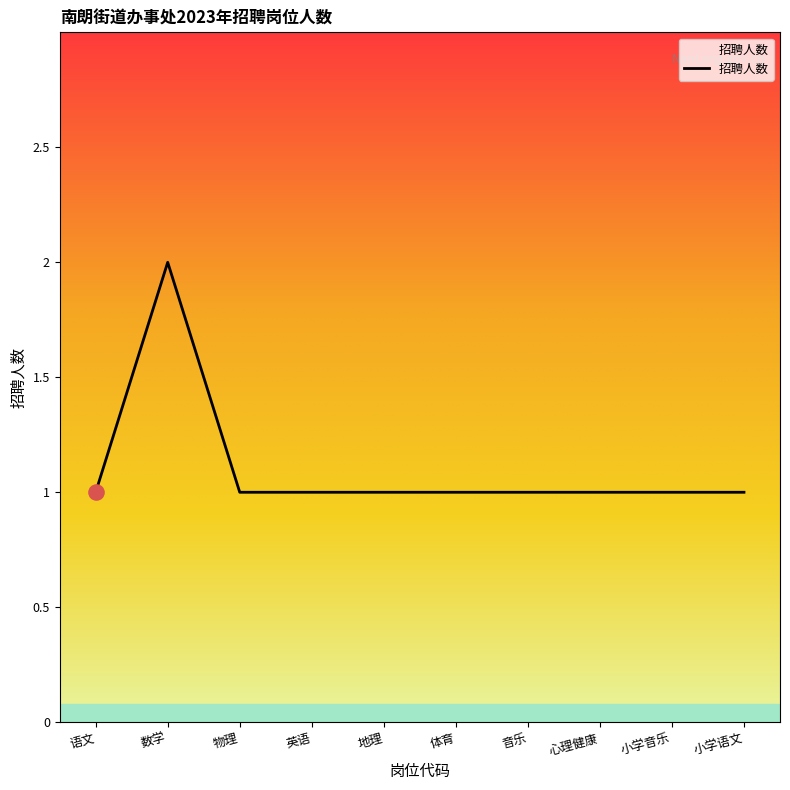

What is the ratio of the value at 数学 to the value at 小学语文?

2.0